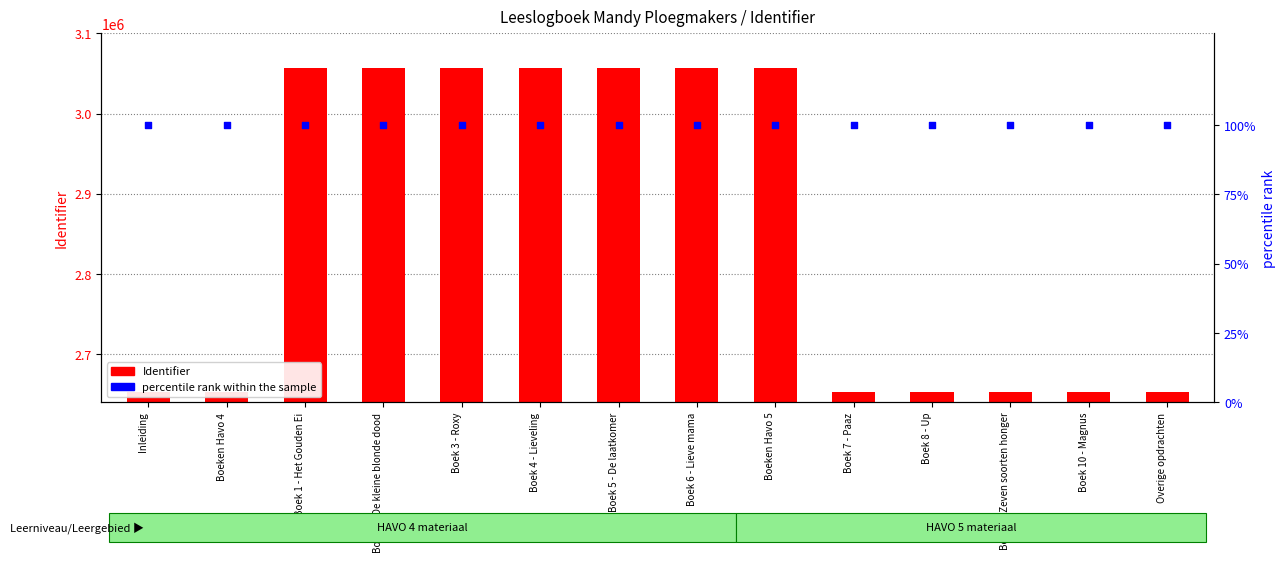

Which series has the widest spread of Y values?

Identifier